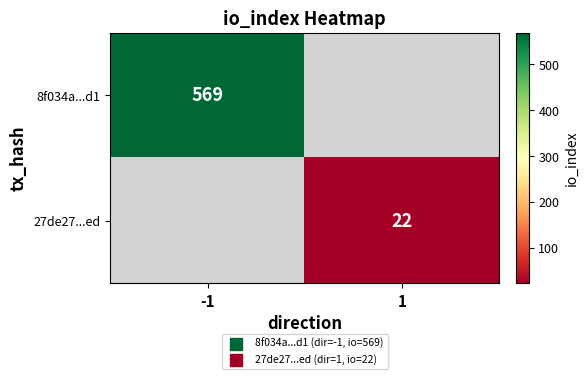

The 8f034a...d1 series shows 569 at -1. True or false?

True